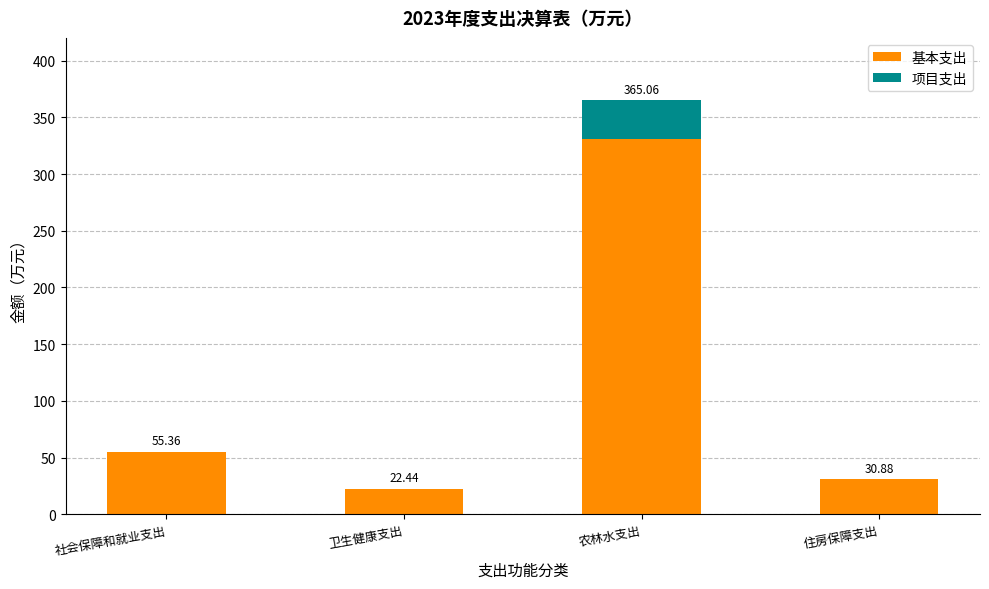

At which label is 基本支出 closest to 176?

社会保障和就业支出